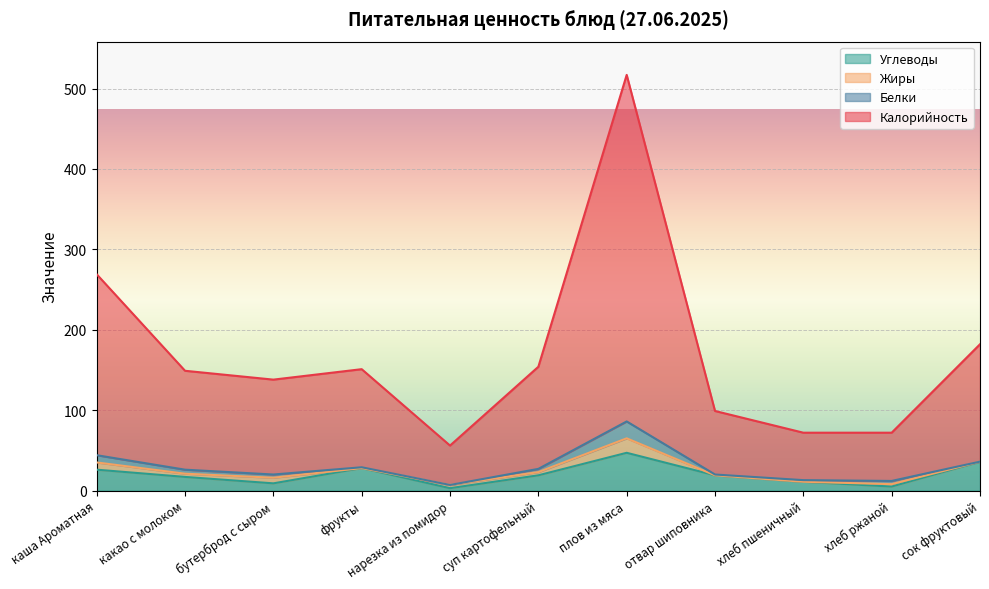

What is the highest value of the Углеводы series?

47